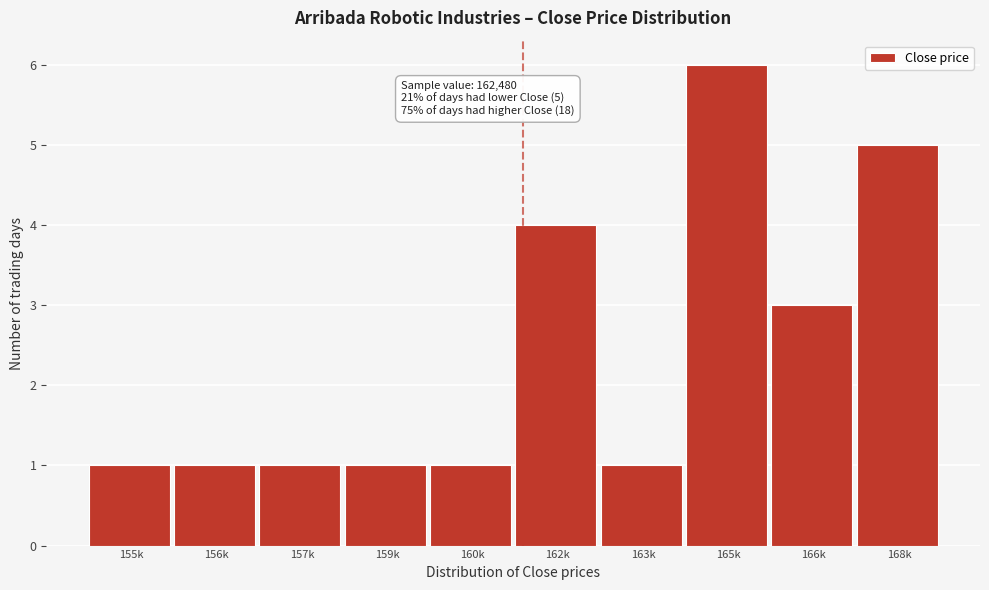

Reading left to right, what are all the values shown in this chart?

1	1	1	1	1	4	1	6	3	5